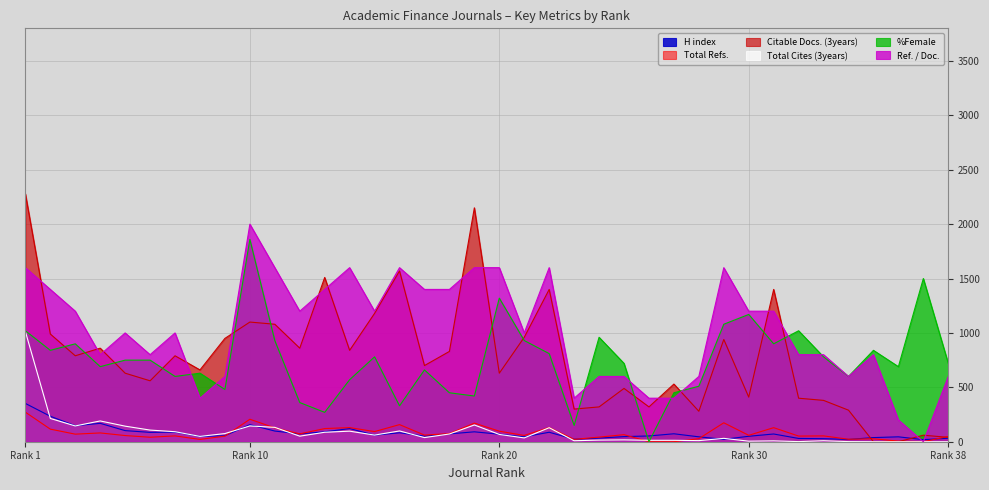

Which series changed the most between 15 and 37?

Ref. / Doc.